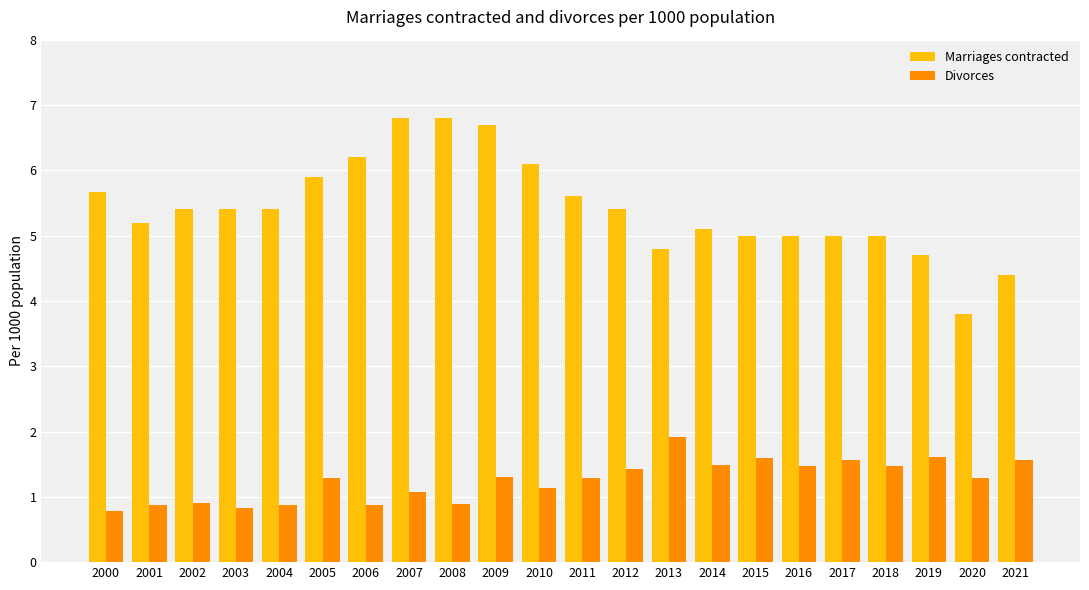

What is the spread (max minus min) of values at 2017?

3.4